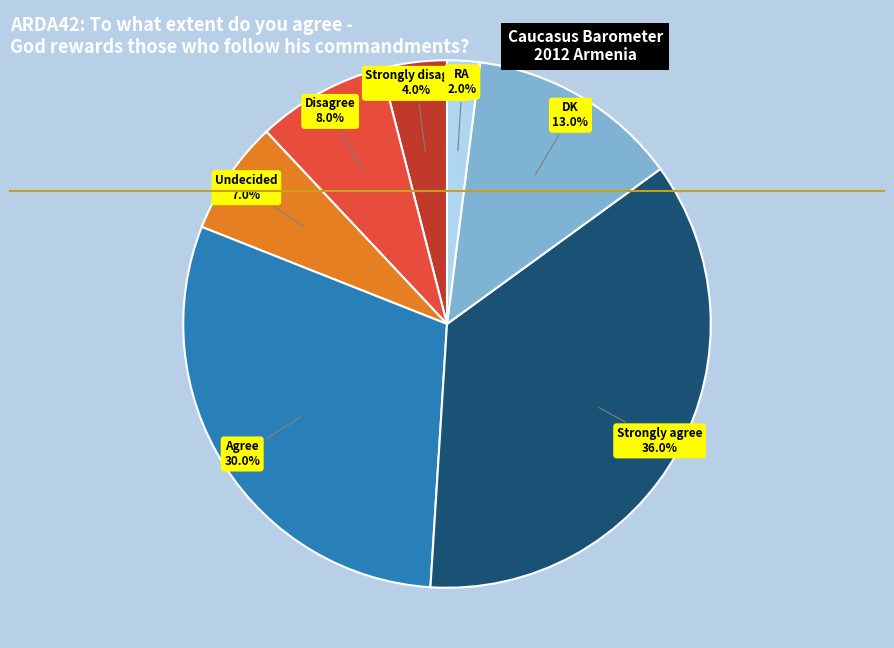

How many slices are in this pie chart?

7